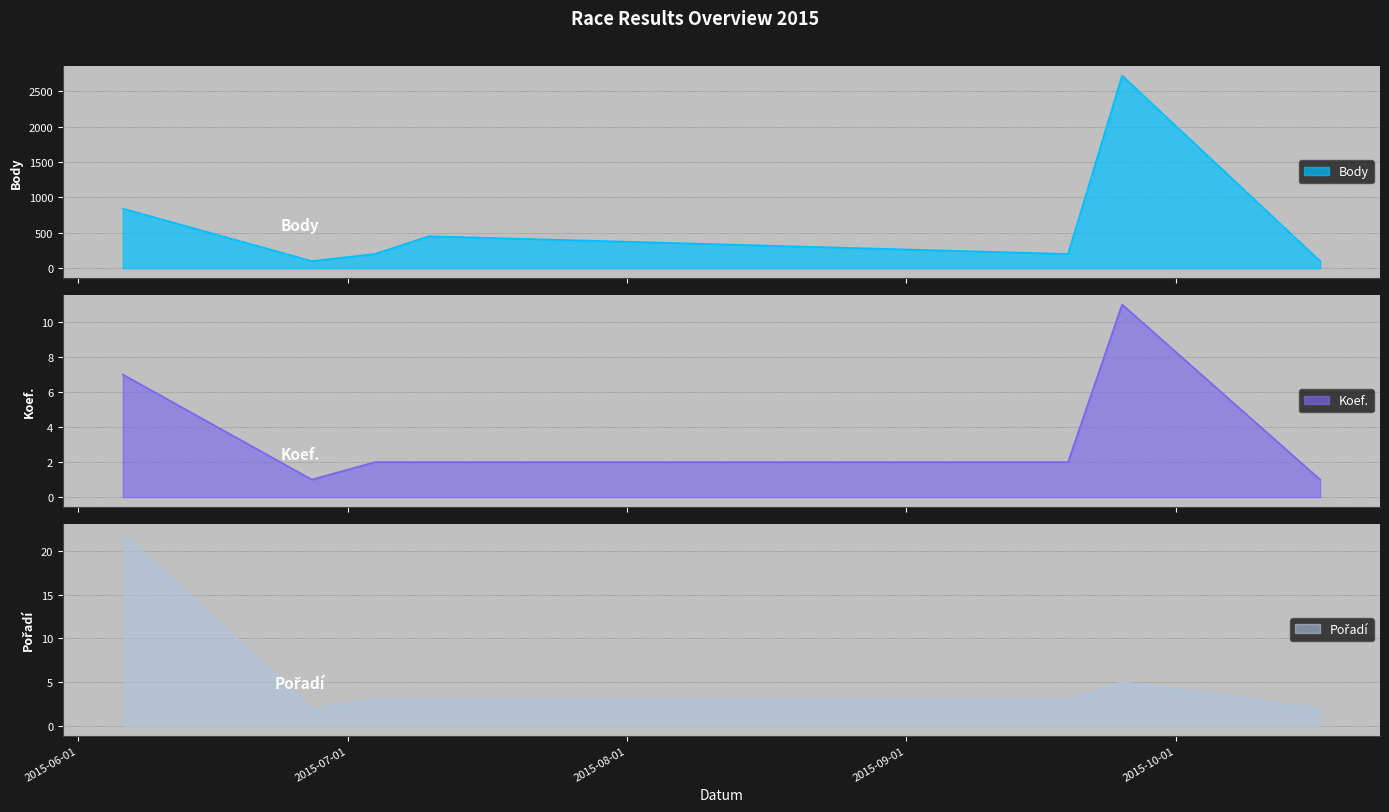

What is the label of the 5th point from the right?

2015-07-04